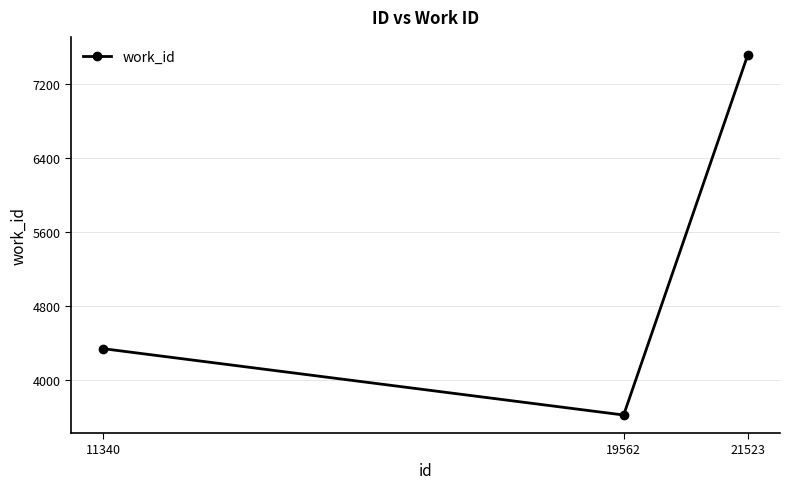

What is the smallest value displayed?

3623